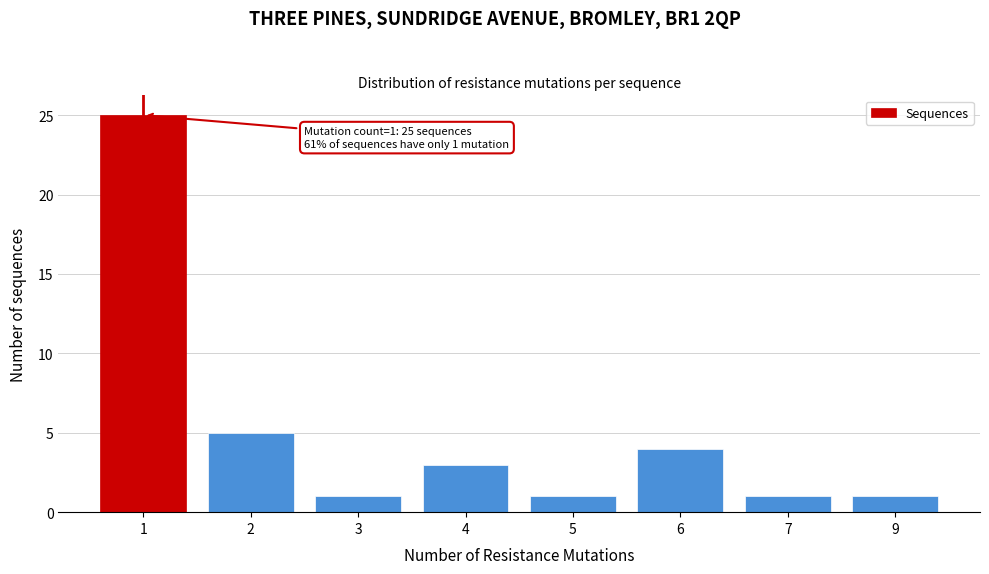

Reading left to right, extract all data points from this chart.

1=25	2=5	3=1	4=3	5=1	6=4	7=1	9=1